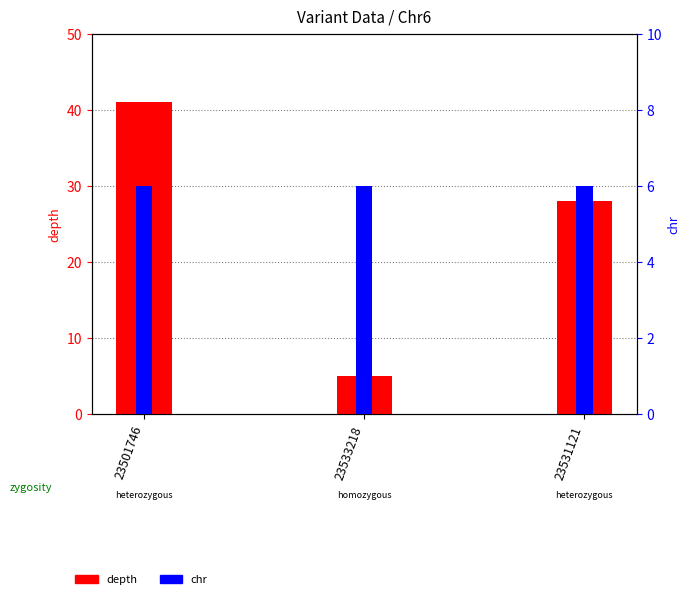

Is the value of chr at 23501746 greater than the value of depth at 23501746?

No